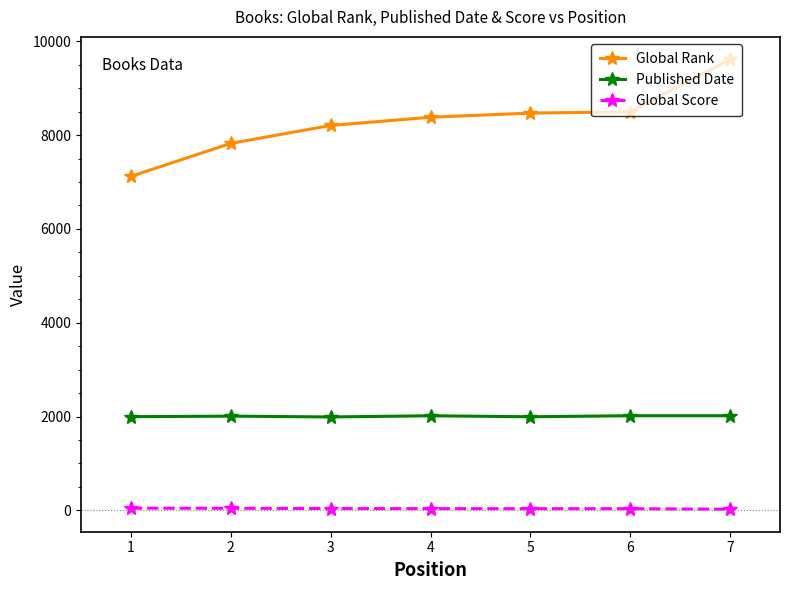

True or false: Global Rank and Global Score cross at least once.

False